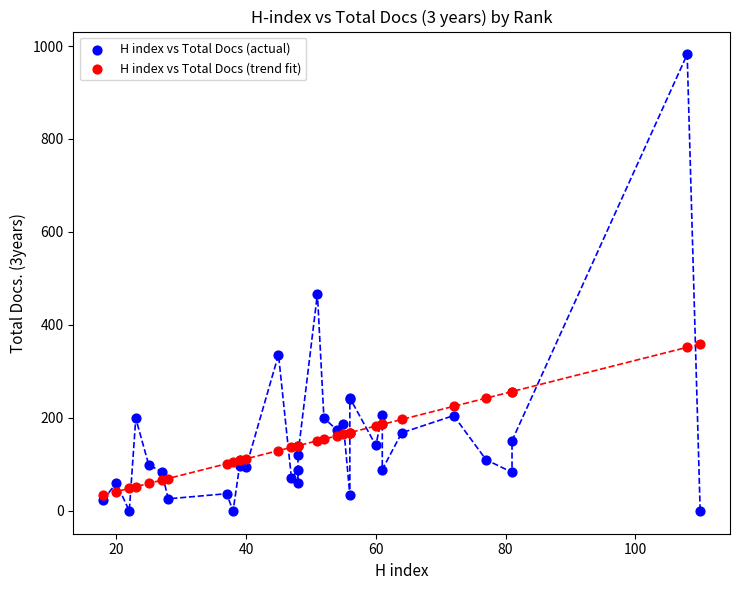

What are all the series names shown in the legend?

H index vs Total Docs (actual), H index vs Total Docs (trend fit)